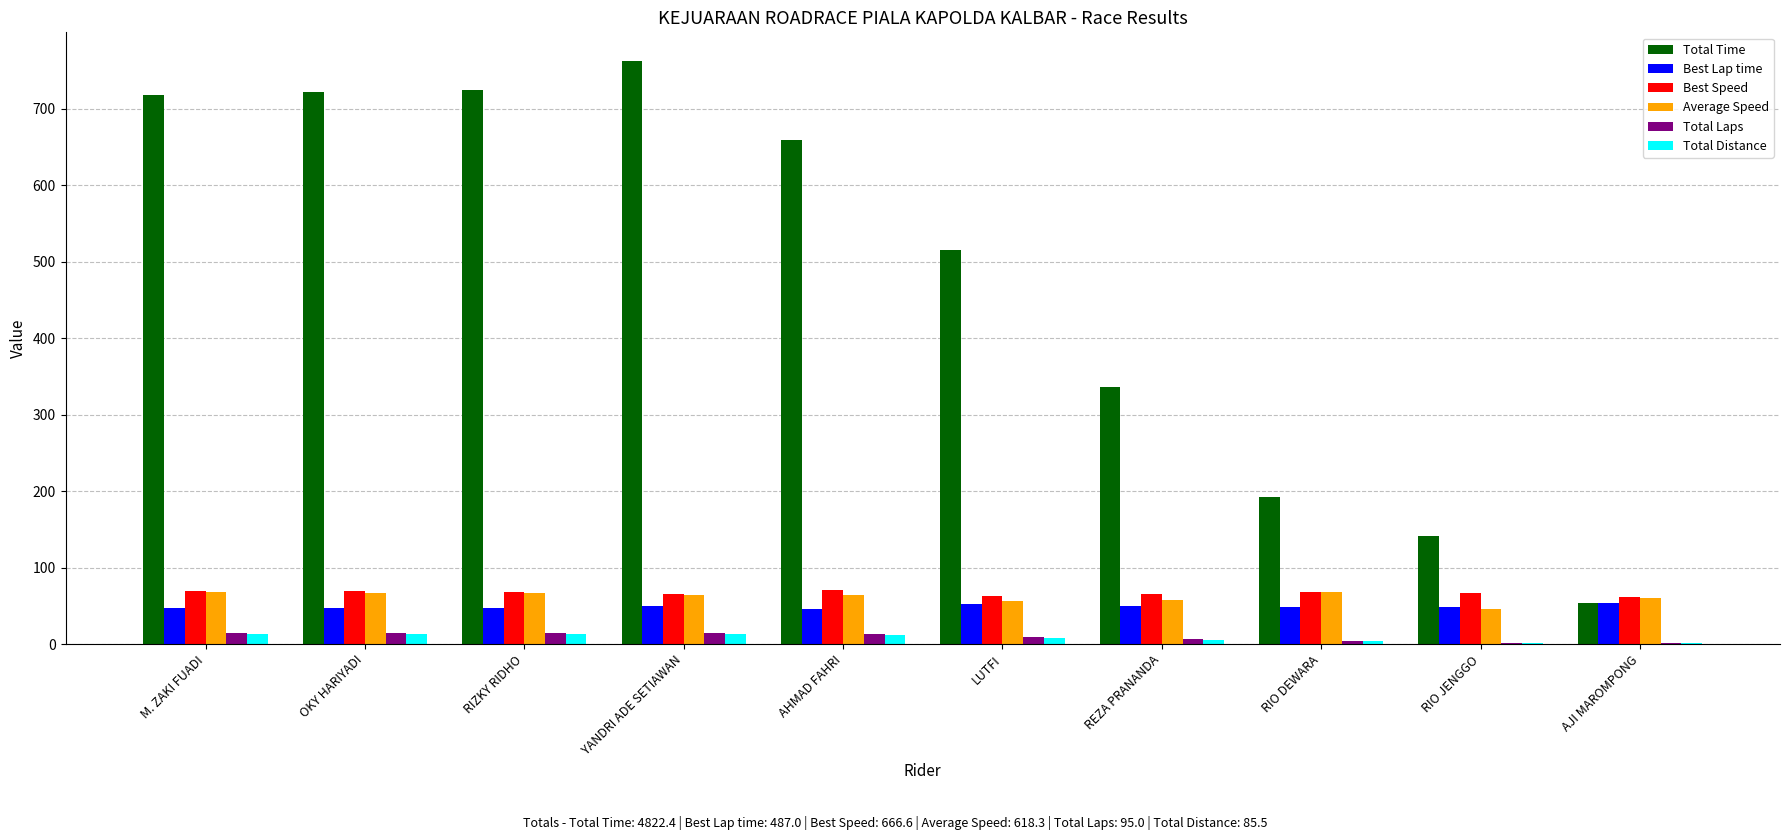

Which series changed the most between RIZKY RIDHO and REZA PRANANDA?

Total Time